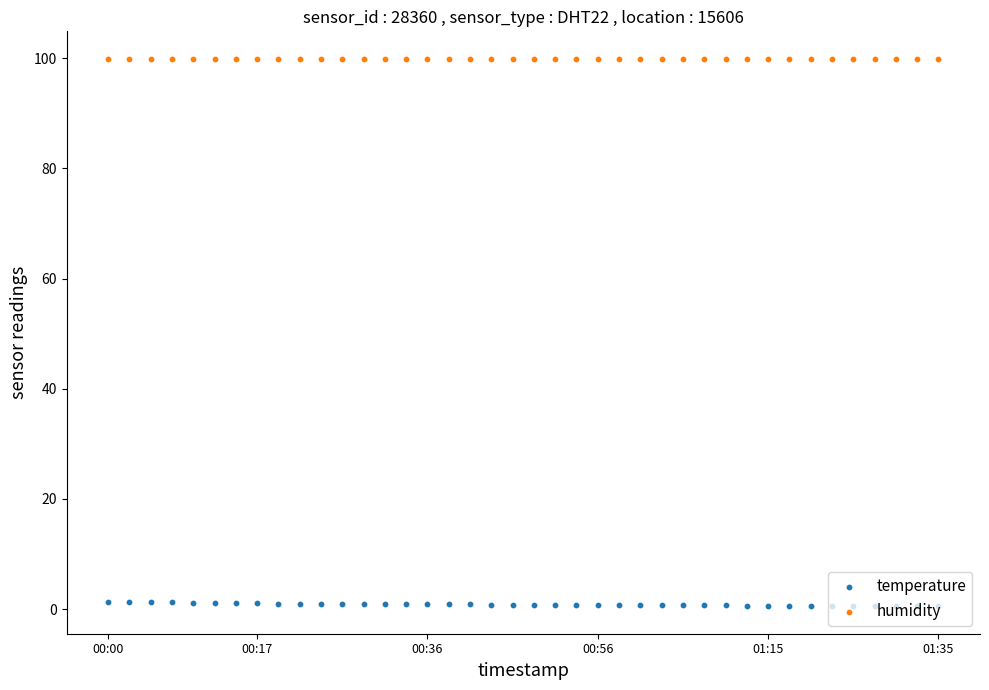

Which series contains the highest Y value?

humidity